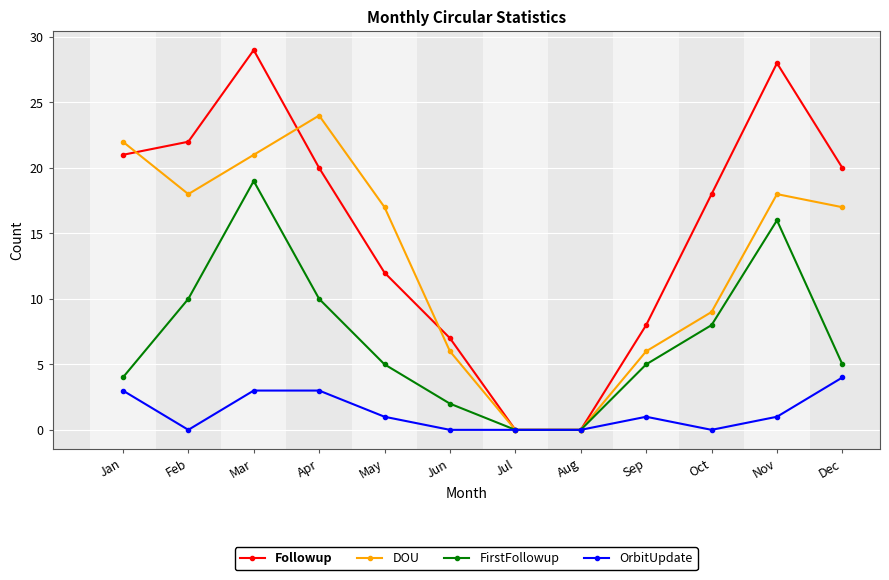

Where do DOU and Followup first cross each other?

Jan and Feb